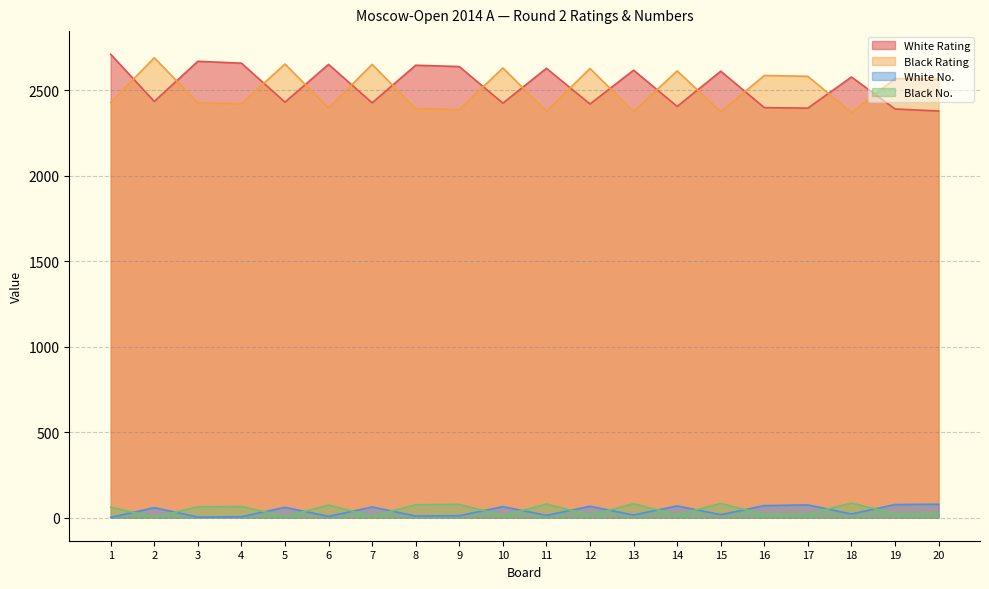

Where is the first local maximum for White No.?

2